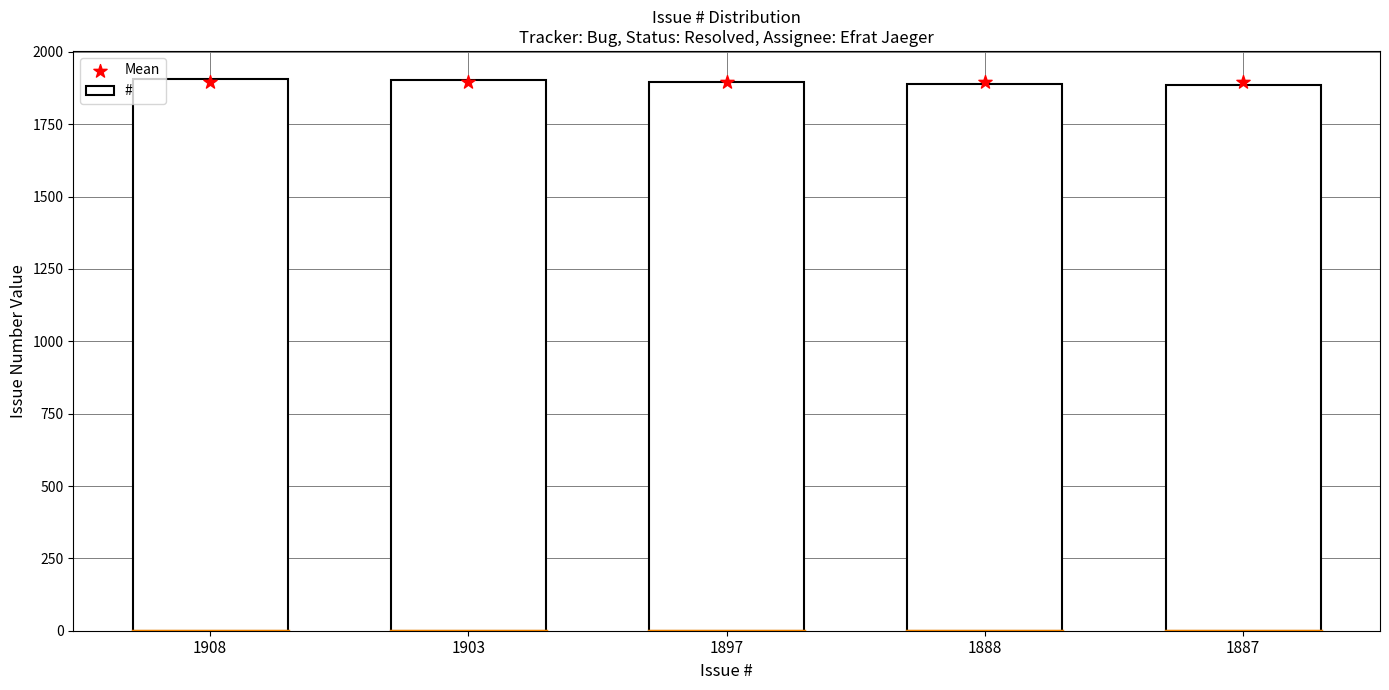

What are all the series names shown in the legend?

#, Mean